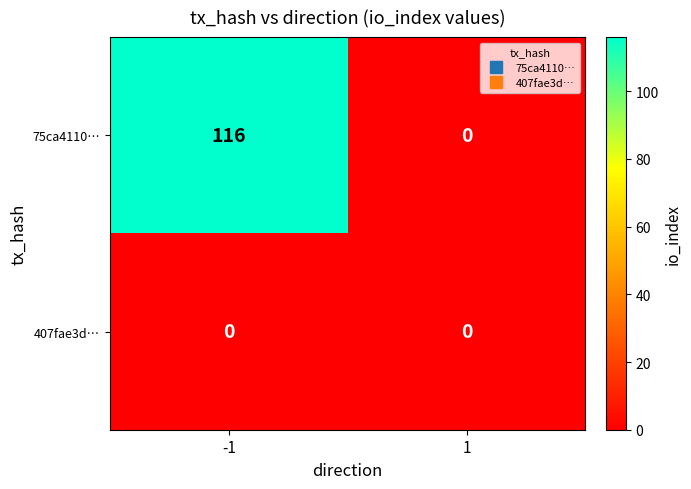

Reading right to left, what are all the values shown in this chart?

75ca4110…: 0	116
407fae3d…: 0	0